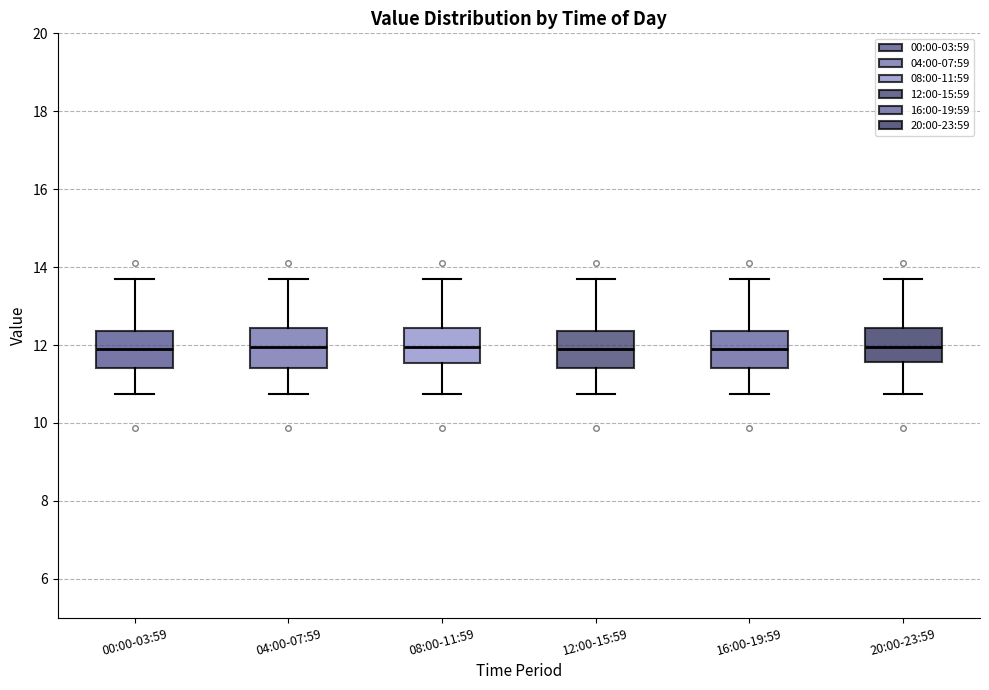

Reading left to right, read every box against the y-axis: the position of its median line, the range the box covers, and the ends of its whiskers. The values are not printed on the chart, so give them approximately, as read against the axis.

00:00-03:59: median 12.0, box 11.4 to 12.4, whiskers 10.8 to 13.8
04:00-07:59: median 12.0, box 11.4 to 12.4, whiskers 10.8 to 13.8
08:00-11:59: median 12.0, box 11.6 to 12.4, whiskers 10.8 to 13.8
12:00-15:59: median 12.0, box 11.4 to 12.4, whiskers 10.8 to 13.8
16:00-19:59: median 12.0, box 11.4 to 12.4, whiskers 10.8 to 13.8
20:00-23:59: median 12.0, box 11.6 to 12.4, whiskers 10.8 to 13.8